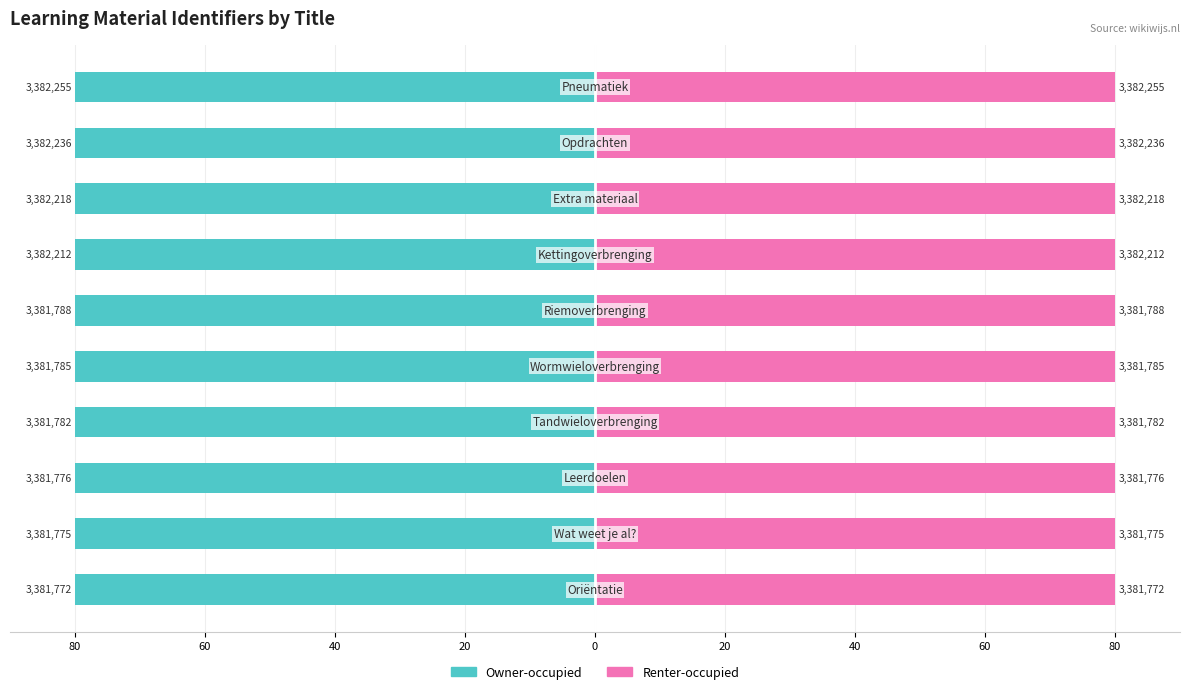

How many bars are there in each group?

2